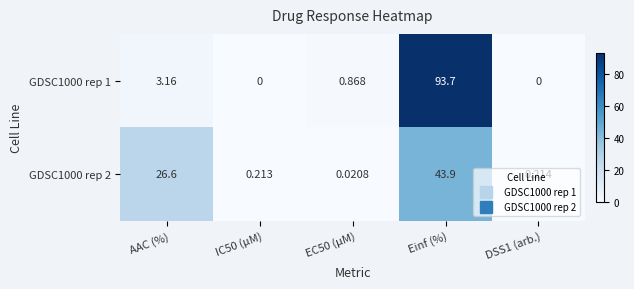

What is the maximum value shown in the chart?

93.7